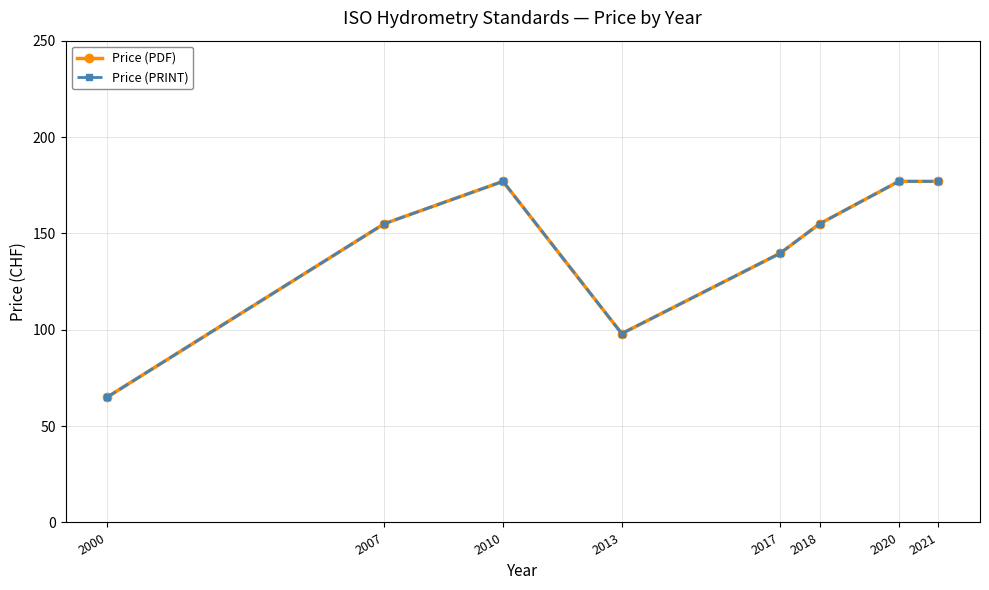

How many lines are shown in the chart?

2